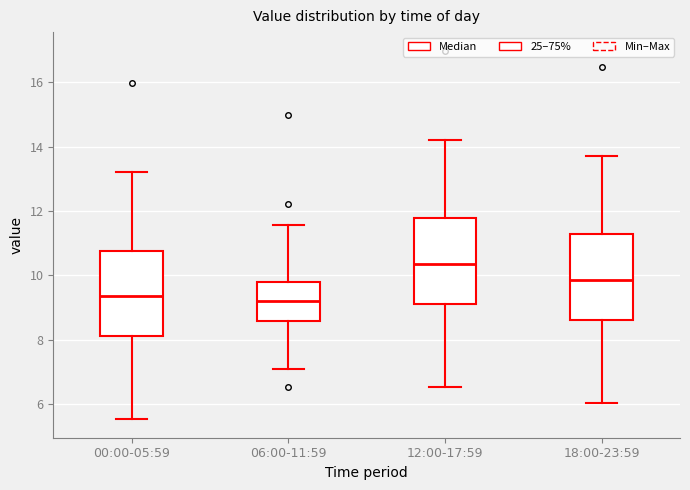

Reading left to right, read every box against the y-axis: the position of its median line, the range the box covers, and the ends of its whiskers. The values are not printed on the chart, so give them approximately, as read against the axis.

00:00-05:59: median 9.4, box 8.2 to 10.8, whiskers 5.6 to 13.2
06:00-11:59: median 9.2, box 8.6 to 9.8, whiskers 7.2 to 11.6
12:00-17:59: median 10.4, box 9.2 to 11.8, whiskers 6.6 to 14.2
18:00-23:59: median 9.8, box 8.6 to 11.2, whiskers 6.0 to 13.8